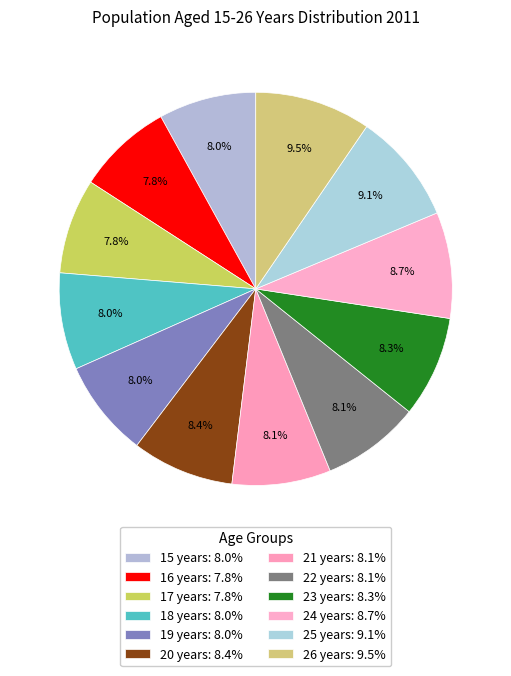

Rank the categories by value from lowest to highest.

17 years, 16 years, 18 years, 19 years, 15 years, 22 years, 21 years, 23 years, 20 years, 24 years, 25 years, 26 years